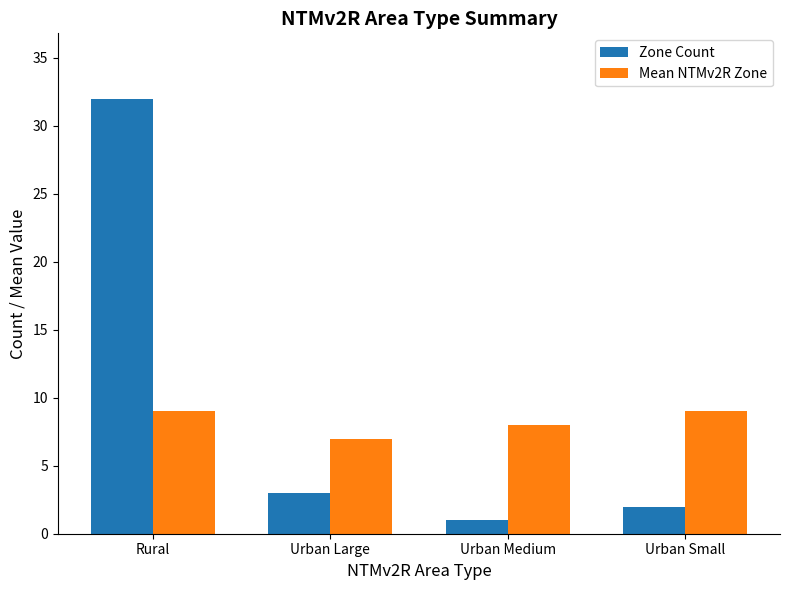

The Zone Count series shows 1 at Urban Medium. True or false?

True